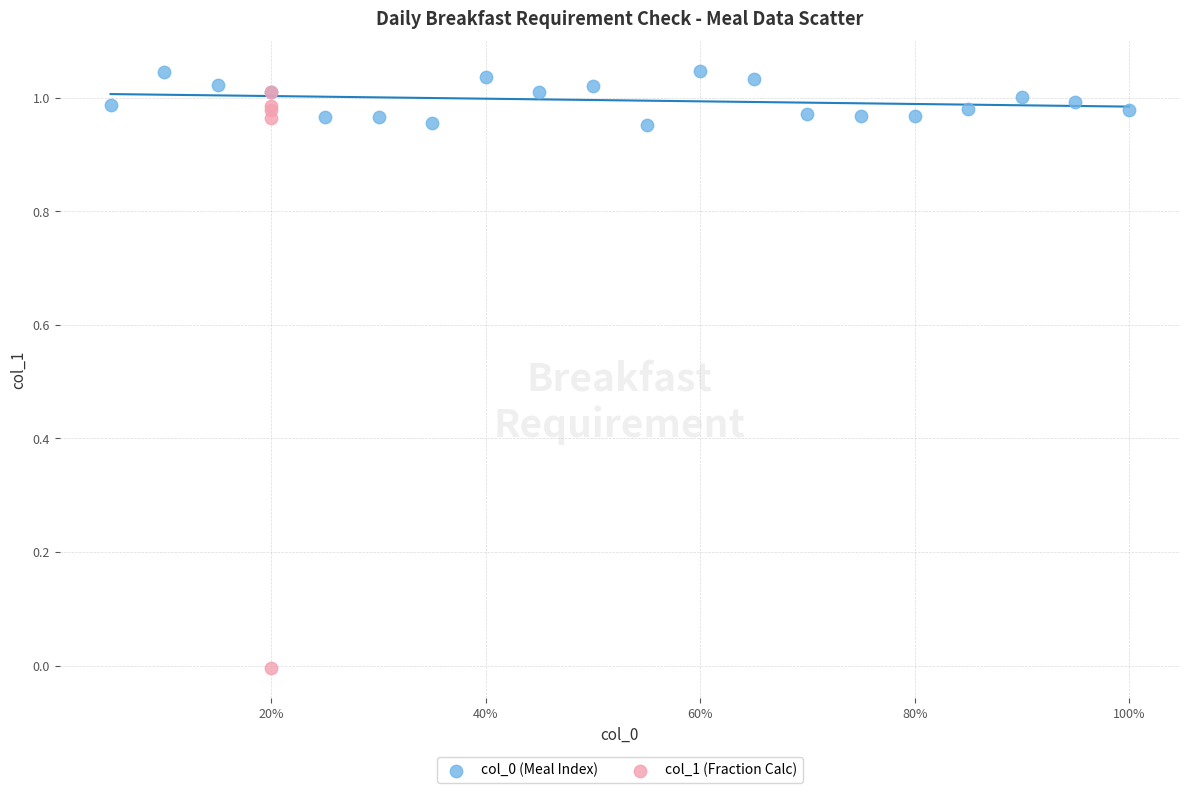

Which series has the widest spread of Y values?

col_1 (Fraction Calc)